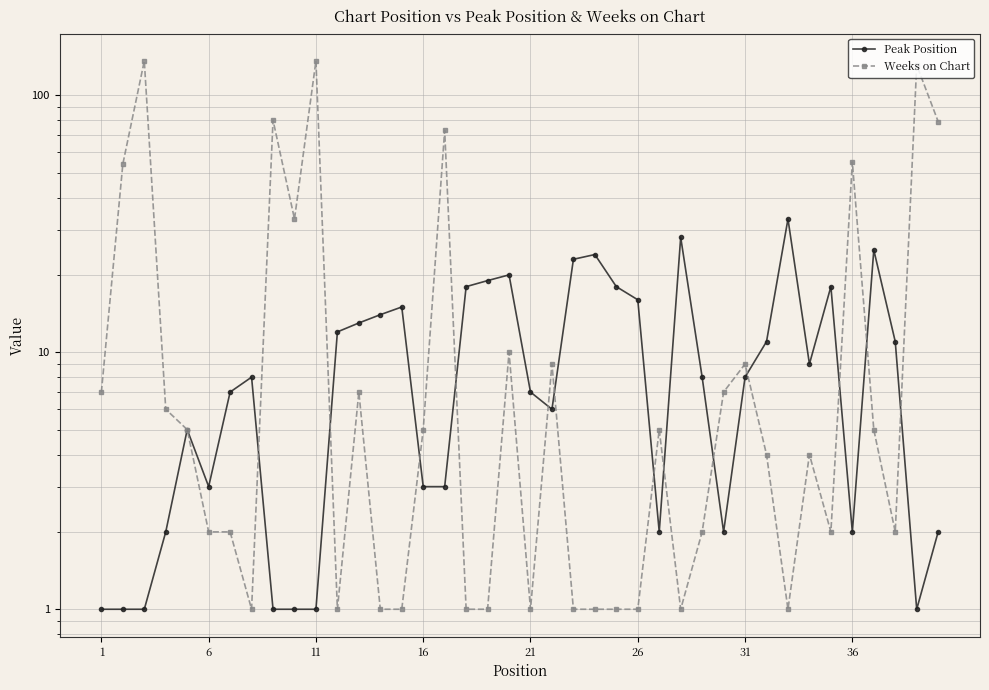

Rank the series by their maximum value, from lowest to highest.

Peak Position, Weeks on Chart